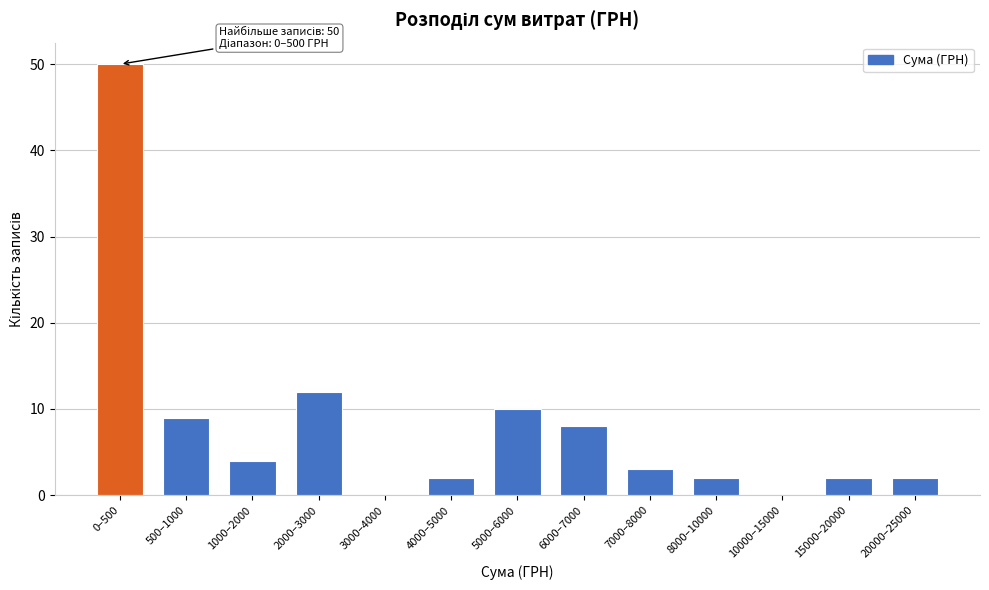

Reading right to left, what are all the values shown in this chart?

20000–25000=2	15000–20000=2	10000–15000=0	8000–10000=2	7000–8000=3	6000–7000=8	5000–6000=10	4000–5000=2	3000–4000=0	2000–3000=12	1000–2000=4	500–1000=9	0–500=50